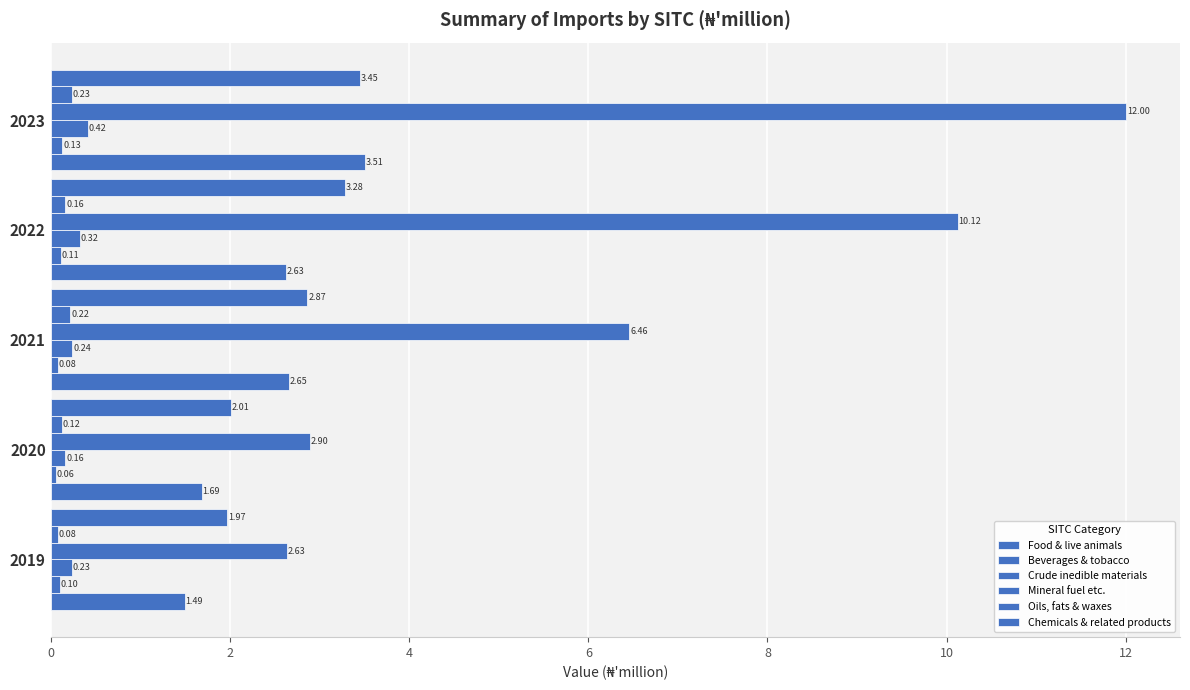

How many categories are shown in the chart?

5